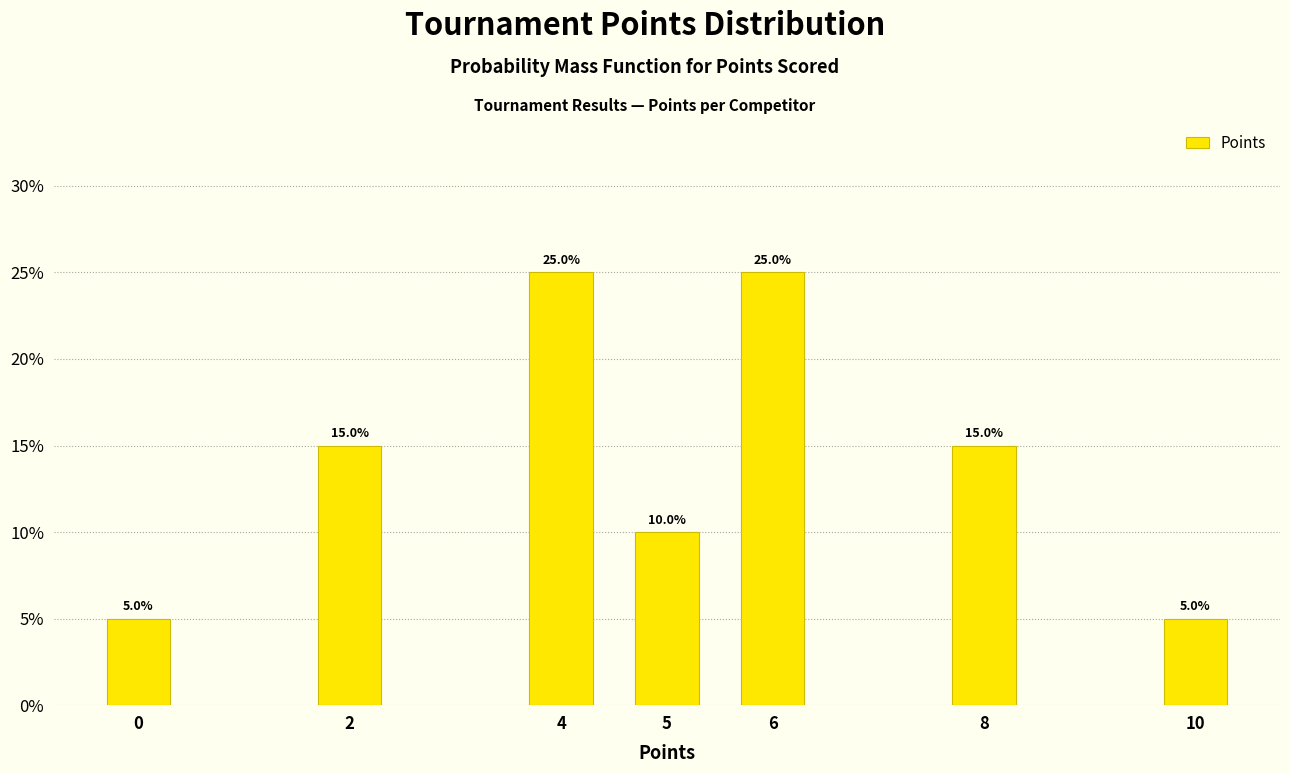

Reading left to right, what are all the values shown in this chart?

0=5	2=15	4=25	5=10	6=25	8=15	10=5